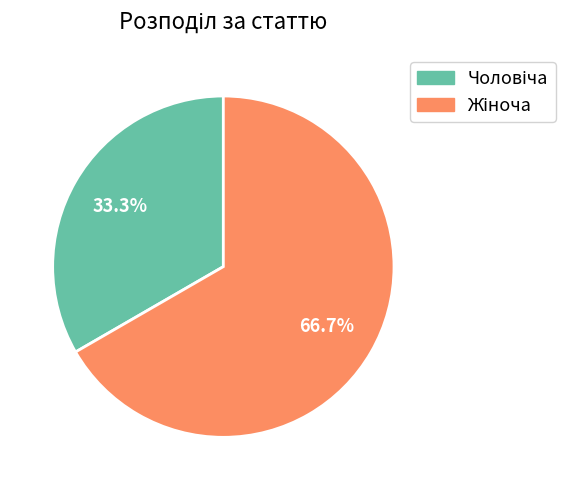

Is there a majority slice in this chart?

Yes